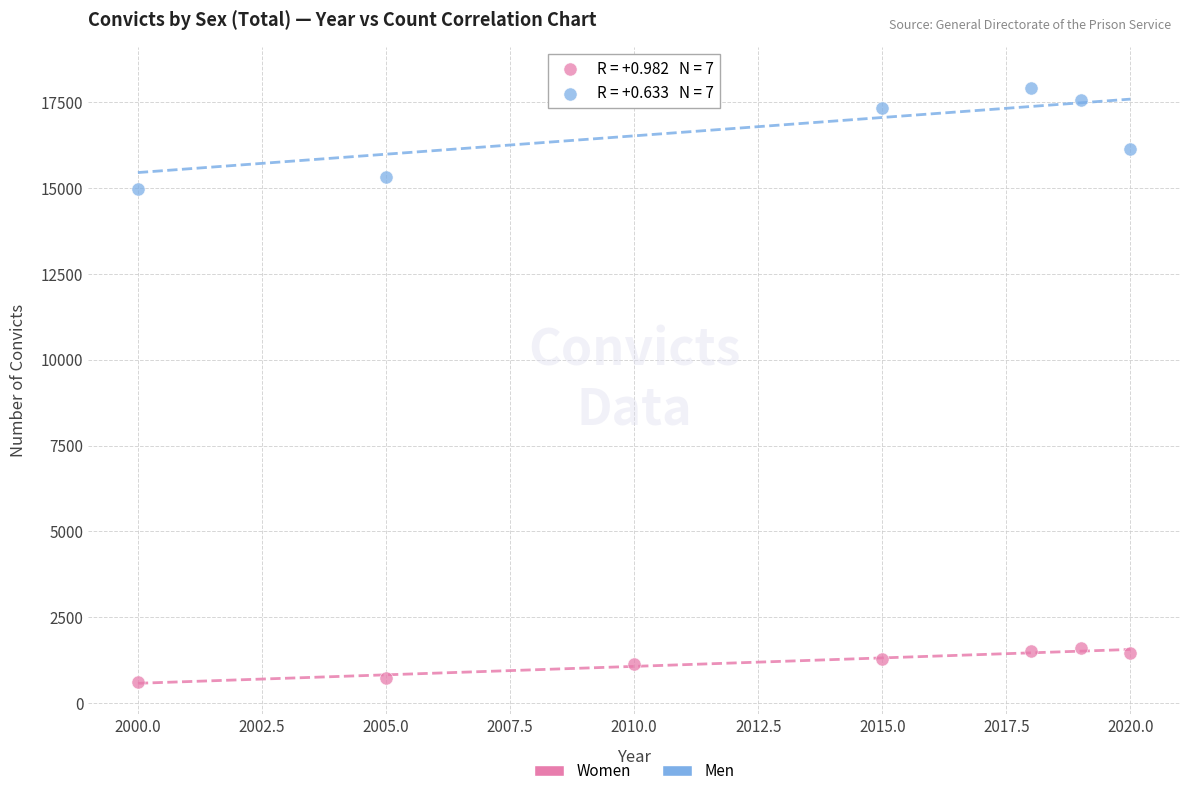

In the Men series, what Y value is closest to 16603?

16152